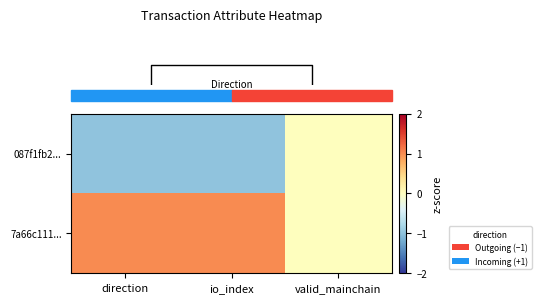

What is the smallest value displayed?

-1